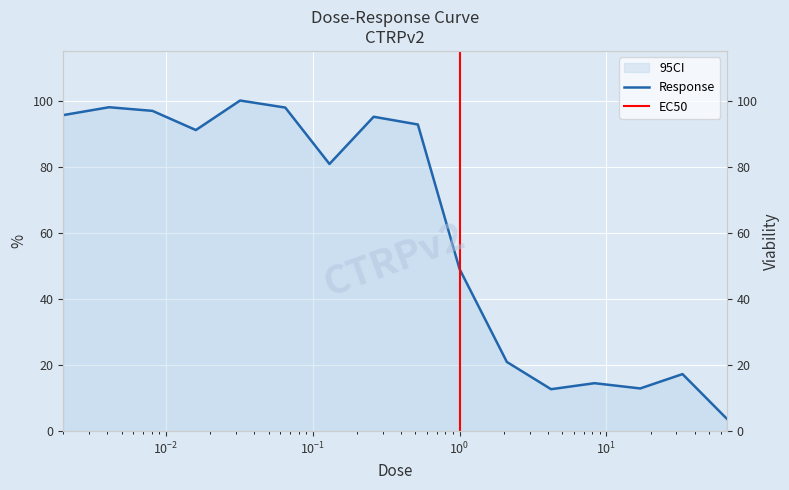

Reading left to right, list all the values displayed in this chart.

95.6	98.0	96.9	91.1	100.0	97.9	80.8	95.1	92.8	49.0	20.9	12.7	14.5	12.9	17.2	3.8